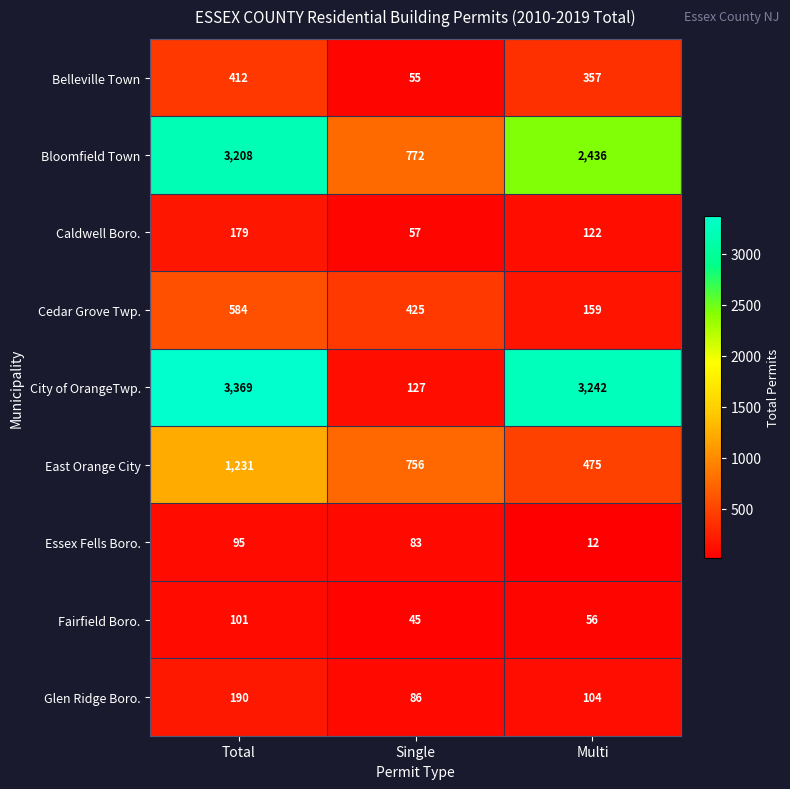

What is the lowest value of the Fairfield Boro. series?

45